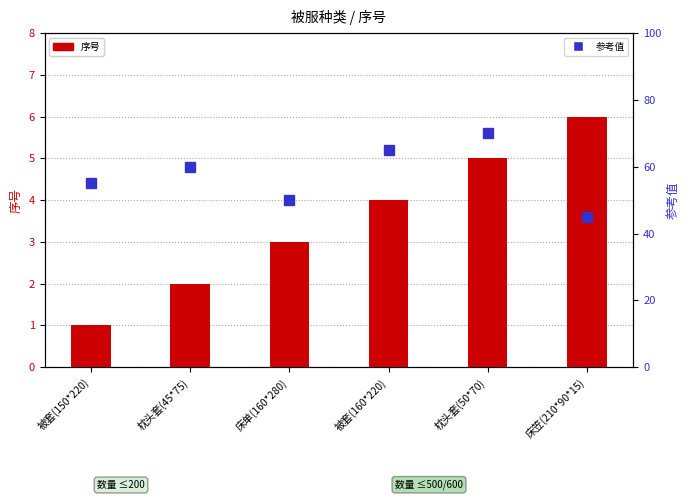

Reading left to right, what are all the values shown in this chart?

序号: 被套(150*220)=1	枕头套(45*75)=2	床单(160*280)=3	被套(160*220)=4	枕头套(50*70)=5	床笠(210*90*15)=6
参考值: 被套(150*220)=55	枕头套(45*75)=60	床单(160*280)=50	被套(160*220)=65	枕头套(50*70)=70	床笠(210*90*15)=45